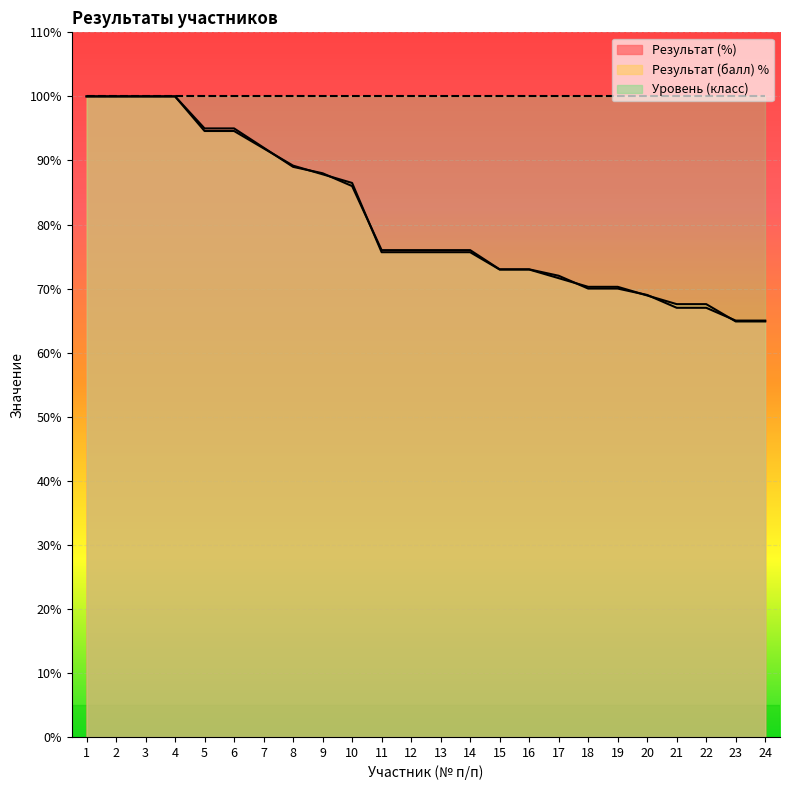

True or false: Результат (балл) and Результат (%) intersect in this chart.

True